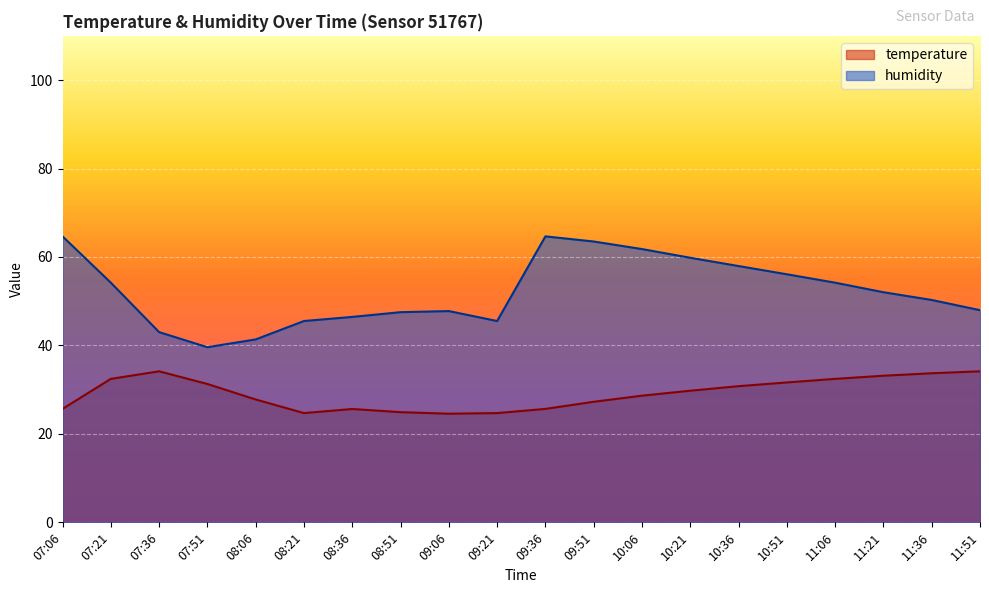

Which has a higher value, 11:36 or 11:21?

11:36